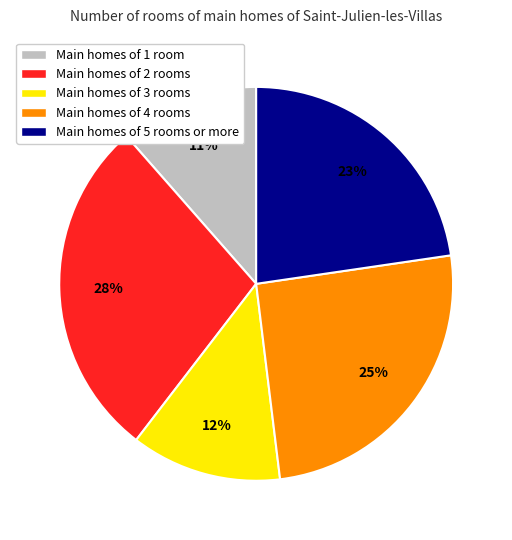

Rank the categories by value from lowest to highest.

Main homes of 1 room, Main homes of 3 rooms, Main homes of 5 rooms or more, Main homes of 4 rooms, Main homes of 2 rooms